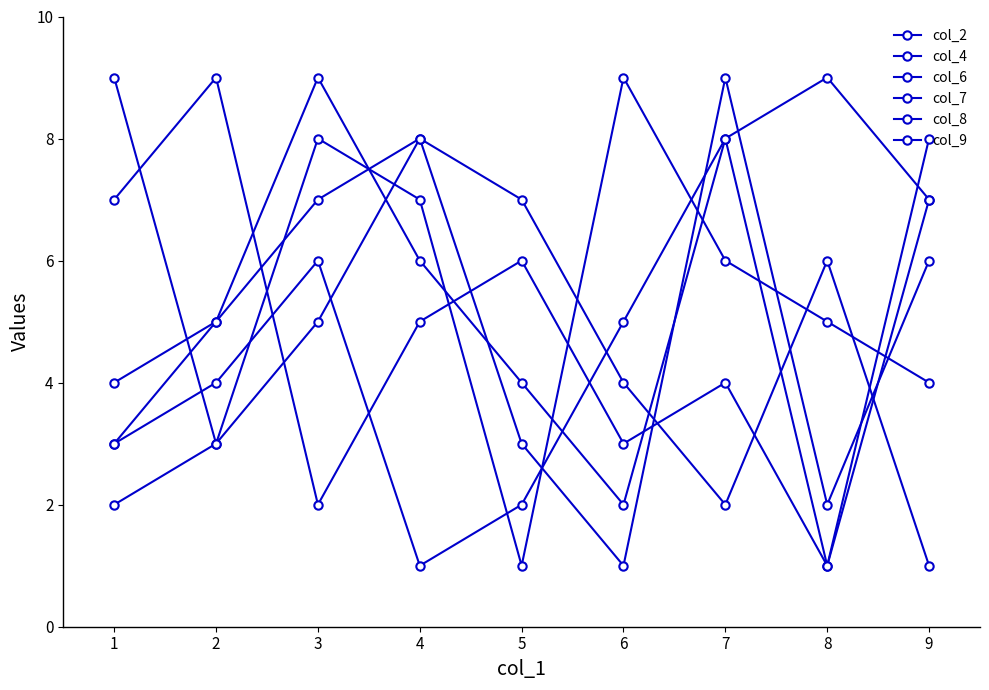

The value of col_6 at 1 is 2. True or false?

False